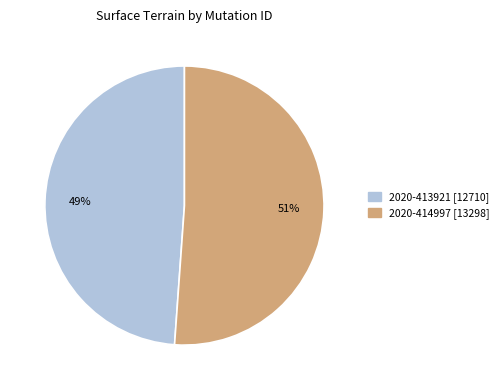

Is there a majority slice in this chart?

Yes